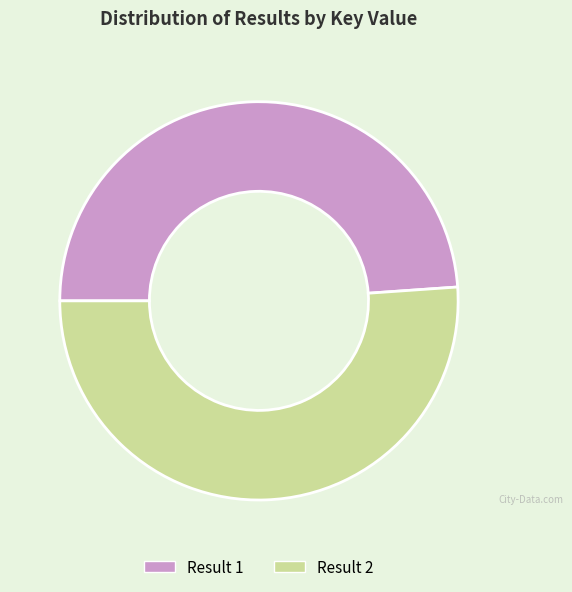

Which category has the biggest portion of the pie?

Result 2